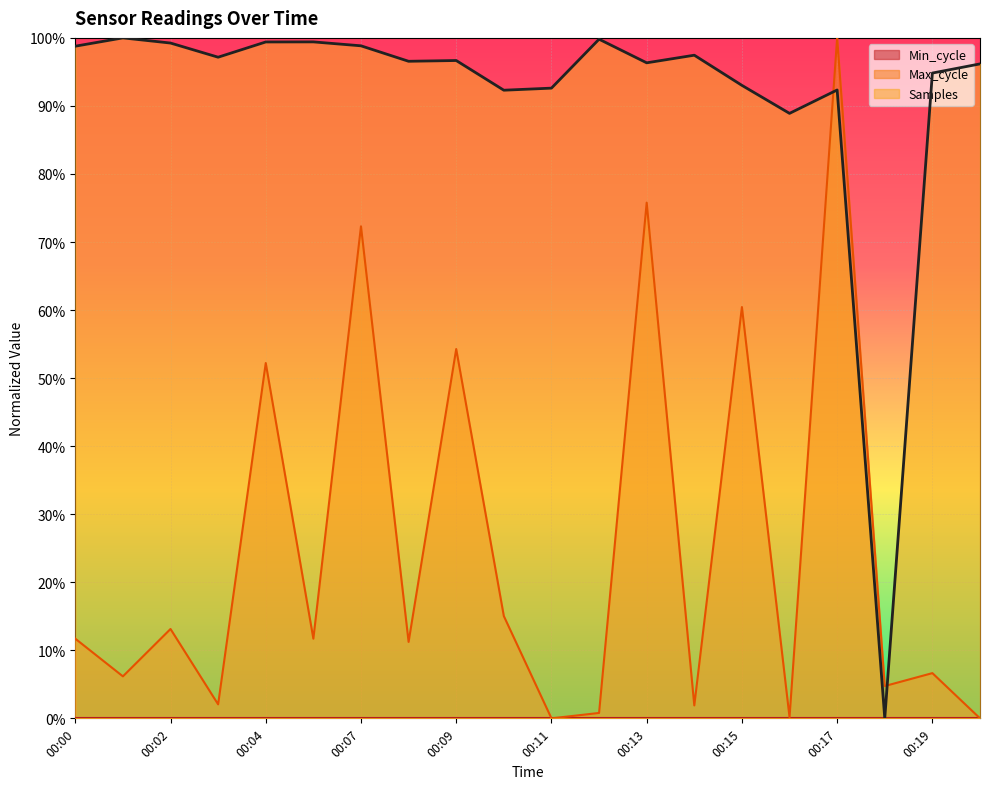

What is the maximum value shown in the chart?

1.0